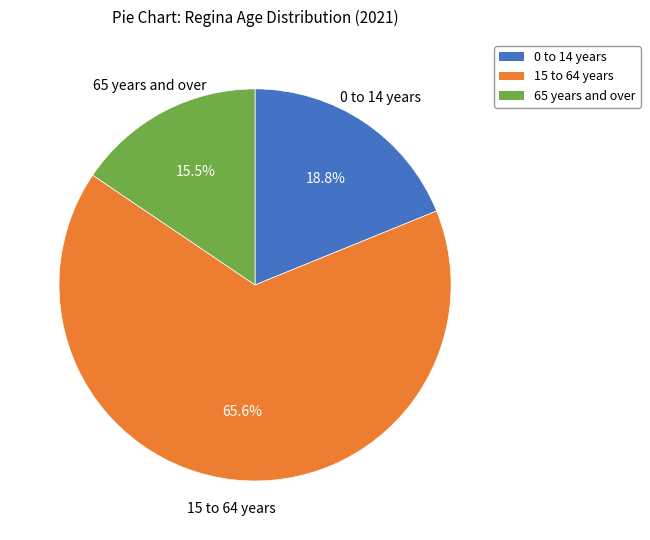

To the nearest percent, what is the difference between the largest and smallest slice percentages?

50%